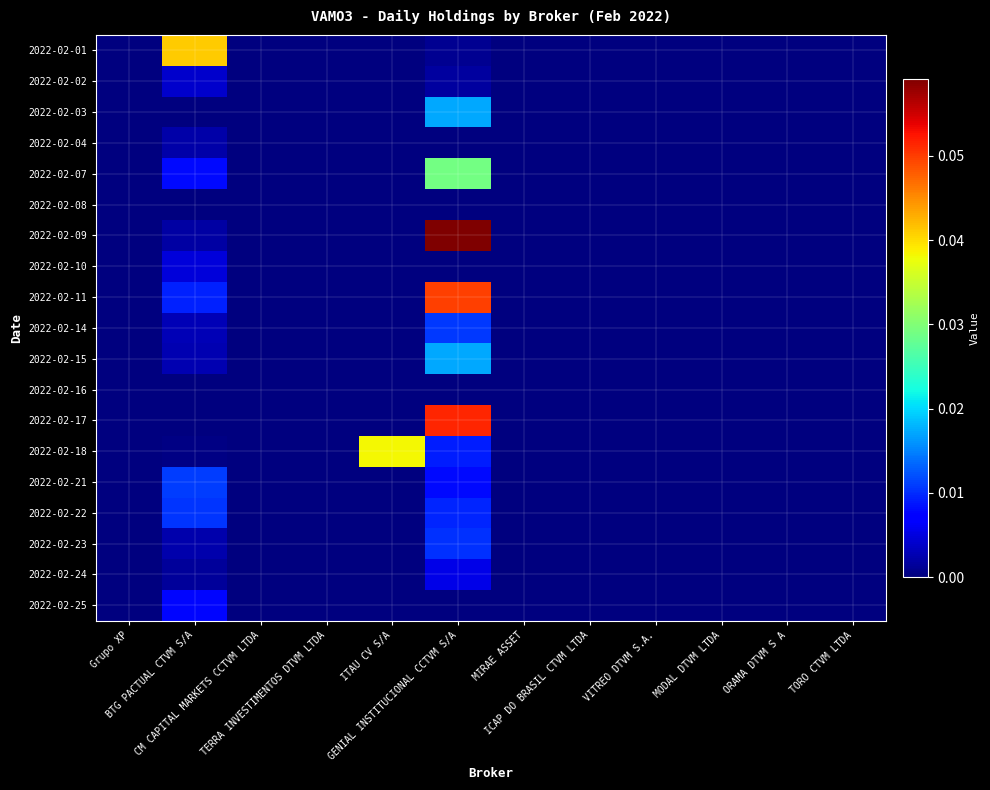

Reading left to right, what are all the values shown in this chart?

2022-02-01: Grupo XP=0.0	BTG PACTUAL CTVM S/A=0.0	CM CAPITAL MARKETS CCTVM LTDA=0.0	TERRA INVESTIMENTOS DTVM LTDA=0.0	ITAU CV S/A=0.0	GENIAL INSTITUCIONAL CCTVM S/A=0.0	MIRAE ASSET=0.0	ICAP DO BRASIL CTVM LTDA=0.0	VITREO DTVM S.A.=0.0	MODAL DTVM LTDA=0.0	ORAMA DTVM S A=0.0	TORO CTVM LTDA=0.0
2022-02-02: Grupo XP=0.0	BTG PACTUAL CTVM S/A=0.0	CM CAPITAL MARKETS CCTVM LTDA=0.0	TERRA INVESTIMENTOS DTVM LTDA=0.0	ITAU CV S/A=0.0	GENIAL INSTITUCIONAL CCTVM S/A=0.0	MIRAE ASSET=0.0	ICAP DO BRASIL CTVM LTDA=0.0	VITREO DTVM S.A.=0.0	MODAL DTVM LTDA=0.0	ORAMA DTVM S A=0.0	TORO CTVM LTDA=0.0
2022-02-03: Grupo XP=0.0	BTG PACTUAL CTVM S/A=0.0	CM CAPITAL MARKETS CCTVM LTDA=0.0	TERRA INVESTIMENTOS DTVM LTDA=0.0	ITAU CV S/A=0.0	GENIAL INSTITUCIONAL CCTVM S/A=0.0	MIRAE ASSET=0.0	ICAP DO BRASIL CTVM LTDA=0.0	VITREO DTVM S.A.=0.0	MODAL DTVM LTDA=0.0	ORAMA DTVM S A=0.0	TORO CTVM LTDA=0.0
2022-02-04: Grupo XP=0.0	BTG PACTUAL CTVM S/A=0.0	CM CAPITAL MARKETS CCTVM LTDA=0.0	TERRA INVESTIMENTOS DTVM LTDA=0.0	ITAU CV S/A=0.0	GENIAL INSTITUCIONAL CCTVM S/A=0.0	MIRAE ASSET=0.0	ICAP DO BRASIL CTVM LTDA=0.0	VITREO DTVM S.A.=0.0	MODAL DTVM LTDA=0.0	ORAMA DTVM S A=0.0	TORO CTVM LTDA=0.0
2022-02-07: Grupo XP=0.0	BTG PACTUAL CTVM S/A=0.0	CM CAPITAL MARKETS CCTVM LTDA=0.0	TERRA INVESTIMENTOS DTVM LTDA=0.0	ITAU CV S/A=0.0	GENIAL INSTITUCIONAL CCTVM S/A=0.0	MIRAE ASSET=0.0	ICAP DO BRASIL CTVM LTDA=0.0	VITREO DTVM S.A.=0.0	MODAL DTVM LTDA=0.0	ORAMA DTVM S A=0.0	TORO CTVM LTDA=0.0
2022-02-08: Grupo XP=0.0	BTG PACTUAL CTVM S/A=0.0	CM CAPITAL MARKETS CCTVM LTDA=0.0	TERRA INVESTIMENTOS DTVM LTDA=0.0	ITAU CV S/A=0.0	GENIAL INSTITUCIONAL CCTVM S/A=0.0	MIRAE ASSET=0.0	ICAP DO BRASIL CTVM LTDA=0.0	VITREO DTVM S.A.=0.0	MODAL DTVM LTDA=0.0	ORAMA DTVM S A=0.0	TORO CTVM LTDA=0.0
2022-02-09: Grupo XP=0.0	BTG PACTUAL CTVM S/A=0.0	CM CAPITAL MARKETS CCTVM LTDA=0.0	TERRA INVESTIMENTOS DTVM LTDA=0.0	ITAU CV S/A=0.0	GENIAL INSTITUCIONAL CCTVM S/A=0.1	MIRAE ASSET=0.0	ICAP DO BRASIL CTVM LTDA=0.0	VITREO DTVM S.A.=0.0	MODAL DTVM LTDA=0.0	ORAMA DTVM S A=0.0	TORO CTVM LTDA=0.0
2022-02-10: Grupo XP=0.0	BTG PACTUAL CTVM S/A=0.0	CM CAPITAL MARKETS CCTVM LTDA=0.0	TERRA INVESTIMENTOS DTVM LTDA=0.0	ITAU CV S/A=0.0	GENIAL INSTITUCIONAL CCTVM S/A=0.0	MIRAE ASSET=0.0	ICAP DO BRASIL CTVM LTDA=0.0	VITREO DTVM S.A.=0.0	MODAL DTVM LTDA=0.0	ORAMA DTVM S A=0.0	TORO CTVM LTDA=0.0
2022-02-11: Grupo XP=0.0	BTG PACTUAL CTVM S/A=0.0	CM CAPITAL MARKETS CCTVM LTDA=0.0	TERRA INVESTIMENTOS DTVM LTDA=0.0	ITAU CV S/A=0.0	GENIAL INSTITUCIONAL CCTVM S/A=0.0	MIRAE ASSET=0.0	ICAP DO BRASIL CTVM LTDA=0.0	VITREO DTVM S.A.=0.0	MODAL DTVM LTDA=0.0	ORAMA DTVM S A=0.0	TORO CTVM LTDA=0.0
2022-02-14: Grupo XP=0.0	BTG PACTUAL CTVM S/A=0.0	CM CAPITAL MARKETS CCTVM LTDA=0.0	TERRA INVESTIMENTOS DTVM LTDA=0.0	ITAU CV S/A=0.0	GENIAL INSTITUCIONAL CCTVM S/A=0.0	MIRAE ASSET=0.0	ICAP DO BRASIL CTVM LTDA=0.0	VITREO DTVM S.A.=0.0	MODAL DTVM LTDA=0.0	ORAMA DTVM S A=0.0	TORO CTVM LTDA=0.0
2022-02-15: Grupo XP=0.0	BTG PACTUAL CTVM S/A=0.0	CM CAPITAL MARKETS CCTVM LTDA=0.0	TERRA INVESTIMENTOS DTVM LTDA=0.0	ITAU CV S/A=0.0	GENIAL INSTITUCIONAL CCTVM S/A=0.0	MIRAE ASSET=0.0	ICAP DO BRASIL CTVM LTDA=0.0	VITREO DTVM S.A.=0.0	MODAL DTVM LTDA=0.0	ORAMA DTVM S A=0.0	TORO CTVM LTDA=0.0
2022-02-16: Grupo XP=0.0	BTG PACTUAL CTVM S/A=0.0	CM CAPITAL MARKETS CCTVM LTDA=0.0	TERRA INVESTIMENTOS DTVM LTDA=0.0	ITAU CV S/A=0.0	GENIAL INSTITUCIONAL CCTVM S/A=0.0	MIRAE ASSET=0.0	ICAP DO BRASIL CTVM LTDA=0.0	VITREO DTVM S.A.=0.0	MODAL DTVM LTDA=0.0	ORAMA DTVM S A=0.0	TORO CTVM LTDA=0.0
2022-02-17: Grupo XP=0.0	BTG PACTUAL CTVM S/A=0.0	CM CAPITAL MARKETS CCTVM LTDA=0.0	TERRA INVESTIMENTOS DTVM LTDA=0.0	ITAU CV S/A=0.0	GENIAL INSTITUCIONAL CCTVM S/A=0.1	MIRAE ASSET=0.0	ICAP DO BRASIL CTVM LTDA=0.0	VITREO DTVM S.A.=0.0	MODAL DTVM LTDA=0.0	ORAMA DTVM S A=0.0	TORO CTVM LTDA=0.0
2022-02-18: Grupo XP=0.0	BTG PACTUAL CTVM S/A=0.0	CM CAPITAL MARKETS CCTVM LTDA=0.0	TERRA INVESTIMENTOS DTVM LTDA=0.0	ITAU CV S/A=0.0	GENIAL INSTITUCIONAL CCTVM S/A=0.0	MIRAE ASSET=0.0	ICAP DO BRASIL CTVM LTDA=0.0	VITREO DTVM S.A.=0.0	MODAL DTVM LTDA=0.0	ORAMA DTVM S A=0.0	TORO CTVM LTDA=0.0
2022-02-21: Grupo XP=0.0	BTG PACTUAL CTVM S/A=0.0	CM CAPITAL MARKETS CCTVM LTDA=0.0	TERRA INVESTIMENTOS DTVM LTDA=0.0	ITAU CV S/A=0.0	GENIAL INSTITUCIONAL CCTVM S/A=0.0	MIRAE ASSET=0.0	ICAP DO BRASIL CTVM LTDA=0.0	VITREO DTVM S.A.=0.0	MODAL DTVM LTDA=0.0	ORAMA DTVM S A=0.0	TORO CTVM LTDA=0.0
2022-02-22: Grupo XP=0.0	BTG PACTUAL CTVM S/A=0.0	CM CAPITAL MARKETS CCTVM LTDA=0.0	TERRA INVESTIMENTOS DTVM LTDA=0.0	ITAU CV S/A=0.0	GENIAL INSTITUCIONAL CCTVM S/A=0.0	MIRAE ASSET=0.0	ICAP DO BRASIL CTVM LTDA=0.0	VITREO DTVM S.A.=0.0	MODAL DTVM LTDA=0.0	ORAMA DTVM S A=0.0	TORO CTVM LTDA=0.0
2022-02-23: Grupo XP=0.0	BTG PACTUAL CTVM S/A=0.0	CM CAPITAL MARKETS CCTVM LTDA=0.0	TERRA INVESTIMENTOS DTVM LTDA=0.0	ITAU CV S/A=0.0	GENIAL INSTITUCIONAL CCTVM S/A=0.0	MIRAE ASSET=0.0	ICAP DO BRASIL CTVM LTDA=0.0	VITREO DTVM S.A.=0.0	MODAL DTVM LTDA=0.0	ORAMA DTVM S A=0.0	TORO CTVM LTDA=0.0
2022-02-24: Grupo XP=0.0	BTG PACTUAL CTVM S/A=0.0	CM CAPITAL MARKETS CCTVM LTDA=0.0	TERRA INVESTIMENTOS DTVM LTDA=0.0	ITAU CV S/A=0.0	GENIAL INSTITUCIONAL CCTVM S/A=0.0	MIRAE ASSET=0.0	ICAP DO BRASIL CTVM LTDA=0.0	VITREO DTVM S.A.=0.0	MODAL DTVM LTDA=0.0	ORAMA DTVM S A=0.0	TORO CTVM LTDA=0.0
2022-02-25: Grupo XP=0.0	BTG PACTUAL CTVM S/A=0.0	CM CAPITAL MARKETS CCTVM LTDA=0.0	TERRA INVESTIMENTOS DTVM LTDA=0.0	ITAU CV S/A=0.0	GENIAL INSTITUCIONAL CCTVM S/A=0.0	MIRAE ASSET=0.0	ICAP DO BRASIL CTVM LTDA=0.0	VITREO DTVM S.A.=0.0	MODAL DTVM LTDA=0.0	ORAMA DTVM S A=0.0	TORO CTVM LTDA=0.0